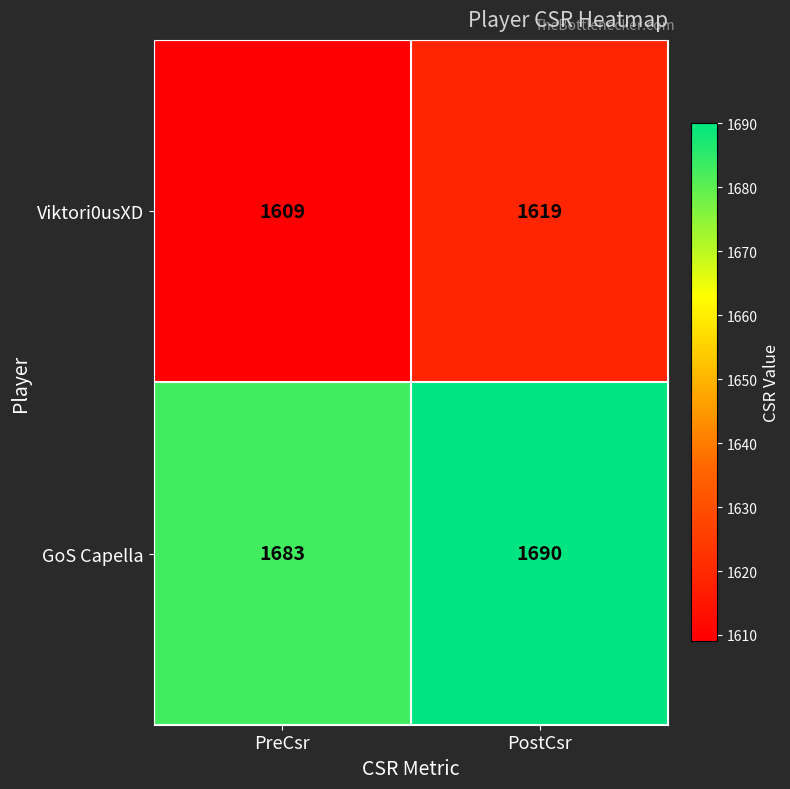

What is the spread (max minus min) of values at PreCsr?

74